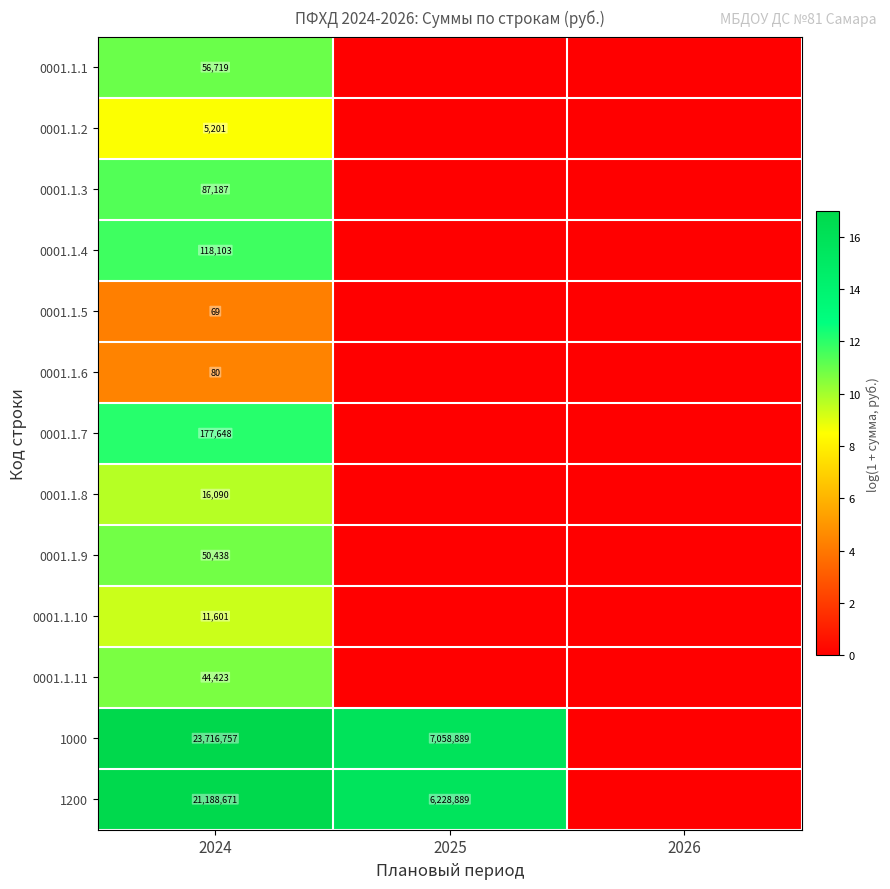

At how many categories does at least one series exceed 16?

1